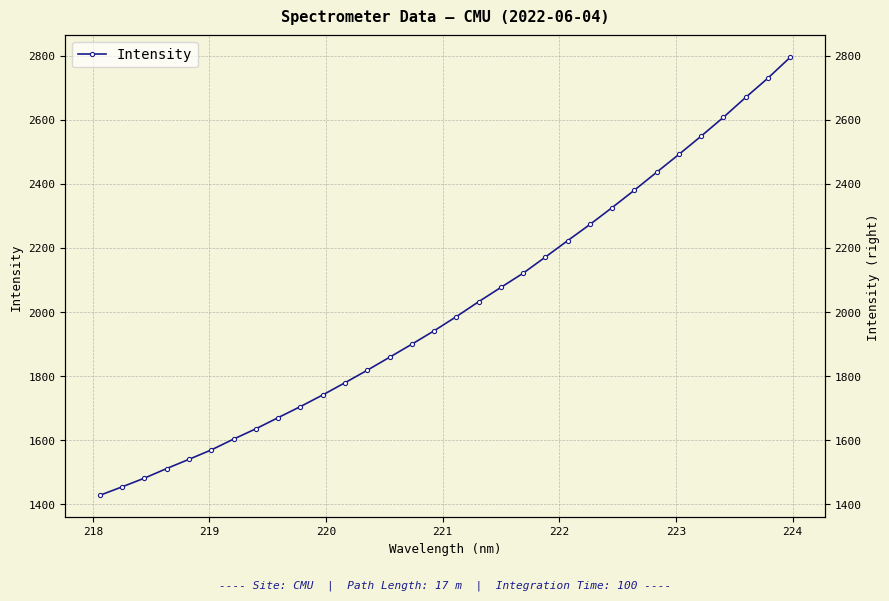

Is this an area chart (filled region under the line)?

No